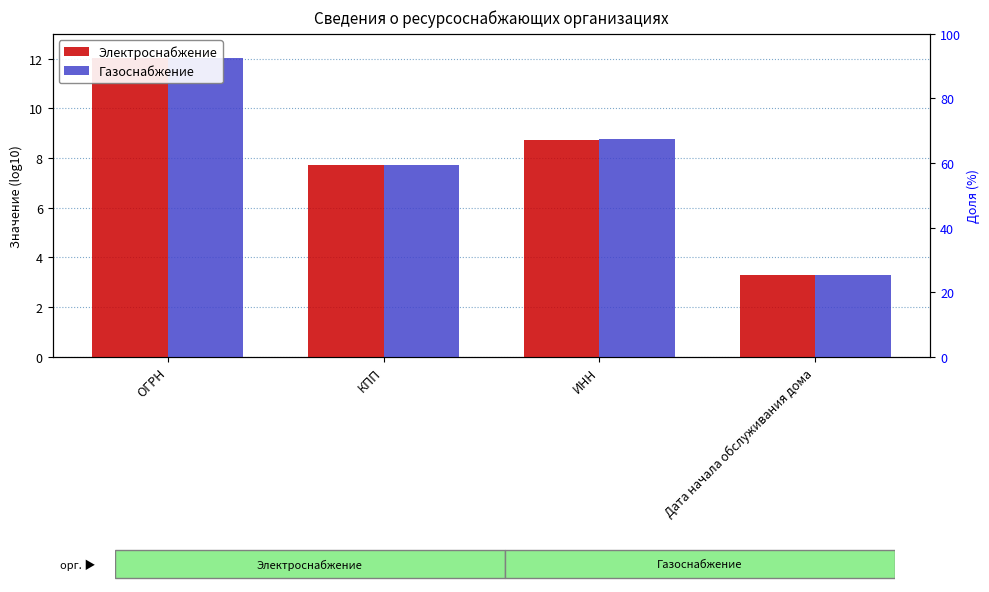

Which series has the largest total across all categories?

Газоснабжение